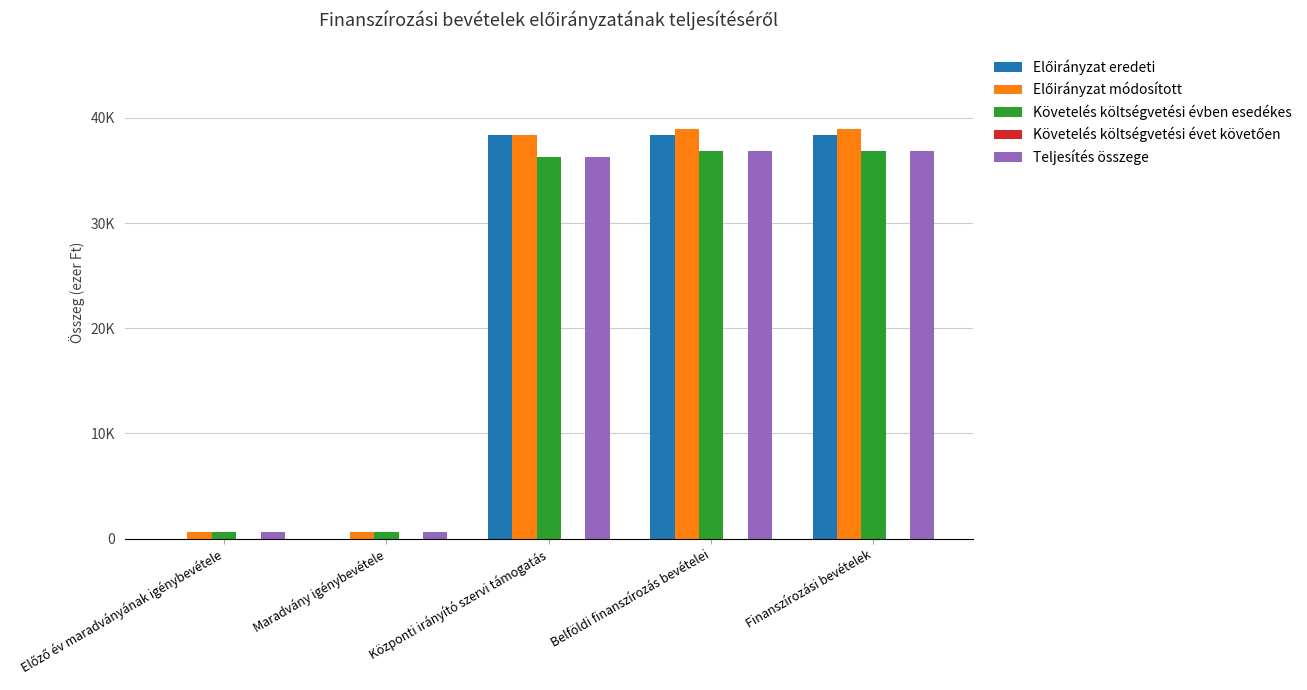

Which series has the widest spread of values?

Előirányzat eredeti